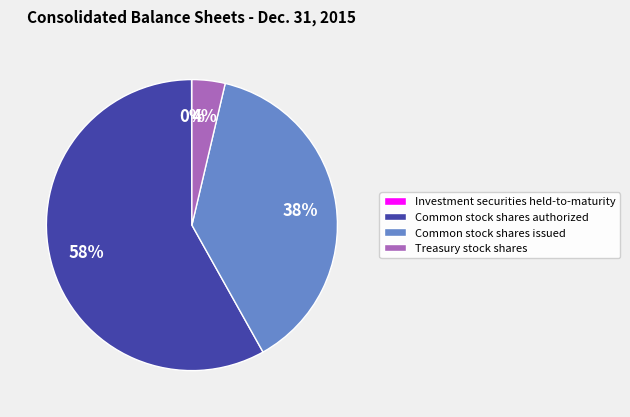

Which slice is the largest?

Common stock shares authorized